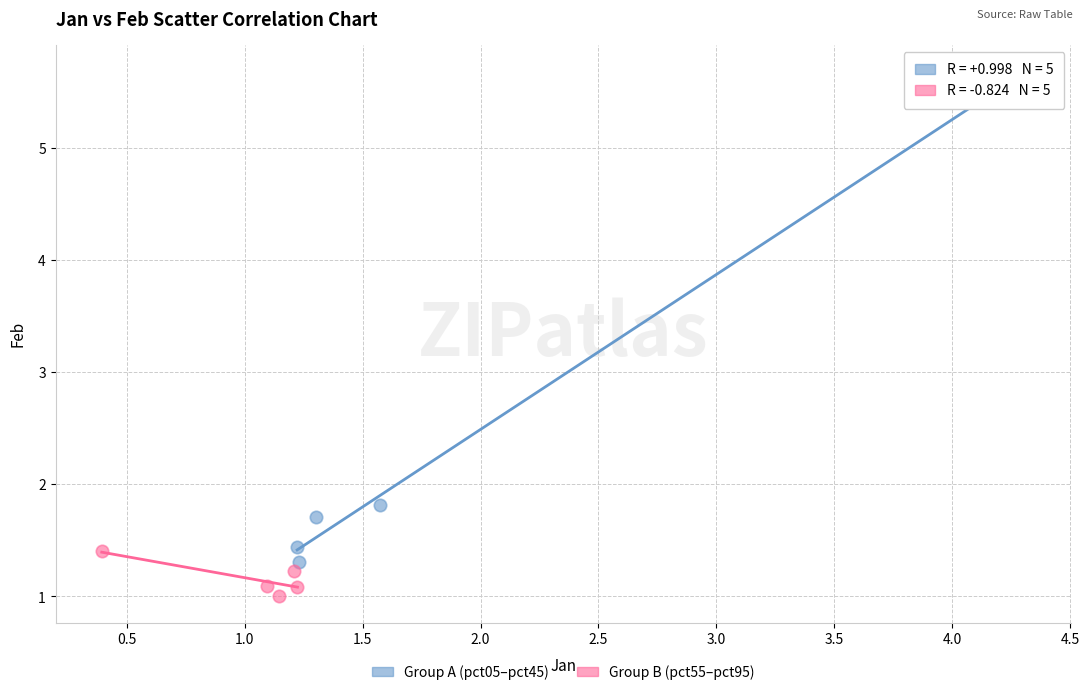

Which series contains the lowest Y value?

Group B (pct55–pct95)